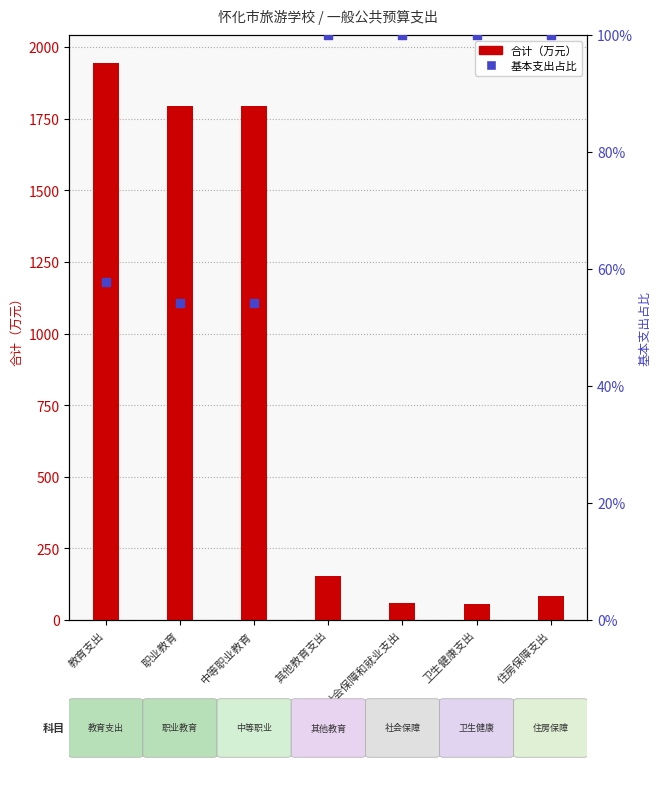

Which series contains the lowest Y value?

基本支出占比